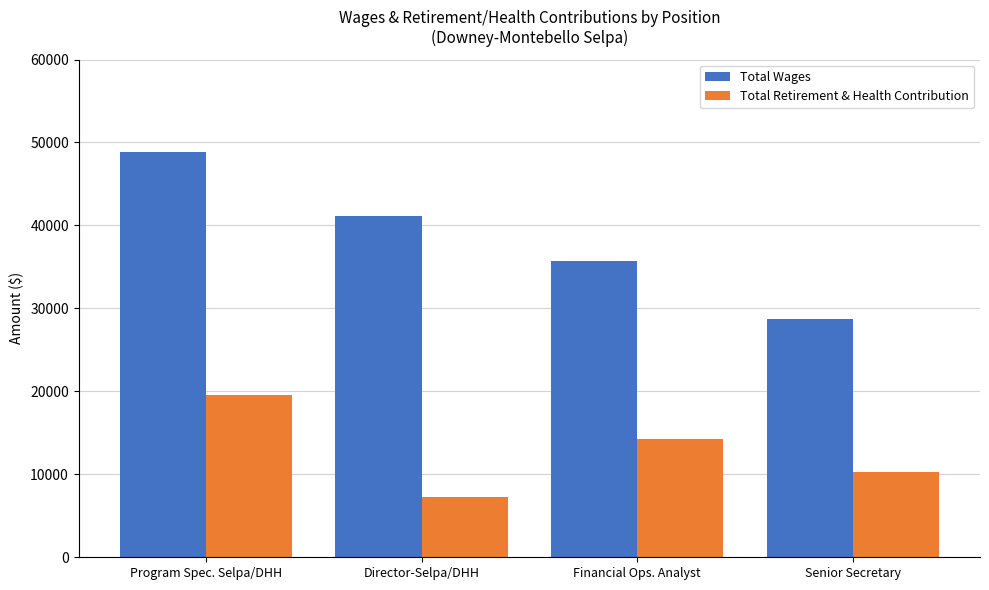

How many data points does each series have?

4